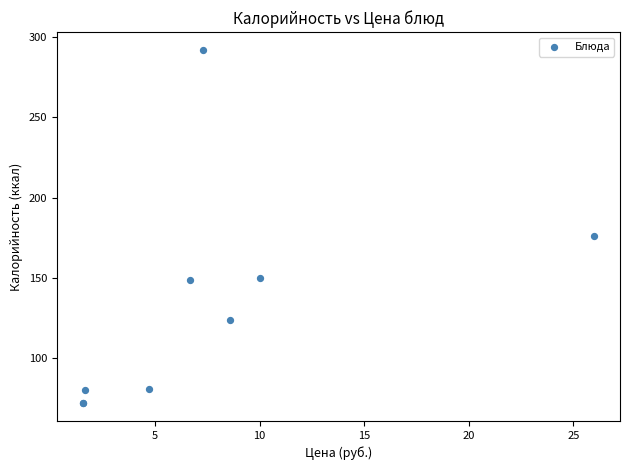

What Y value in the scatter plot is closest to 182?

176.0